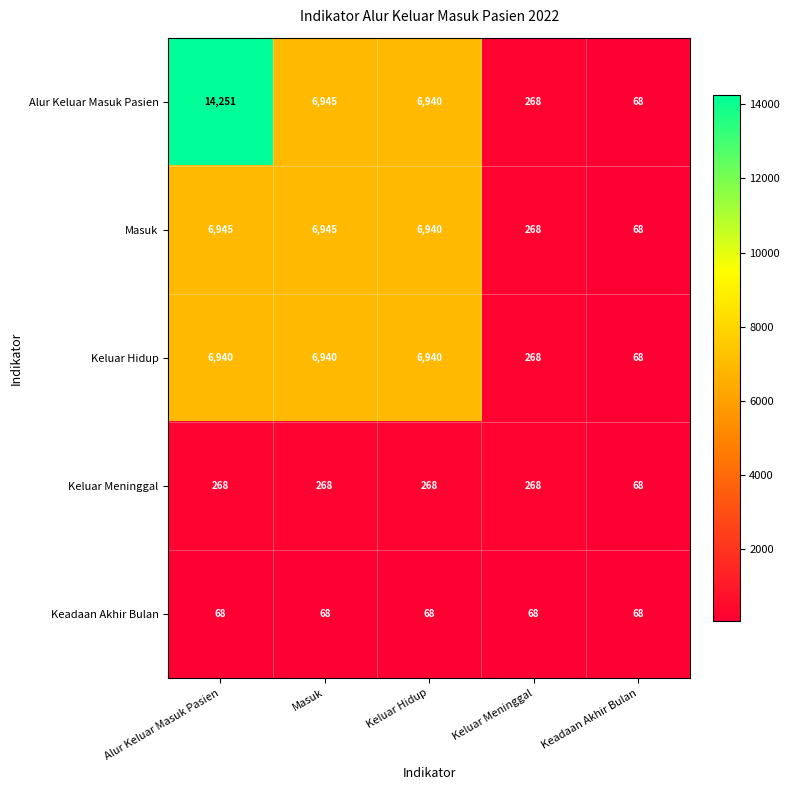

What is the sum of the Keluar Meninggal values at Masuk and Keluar Hidup?

536